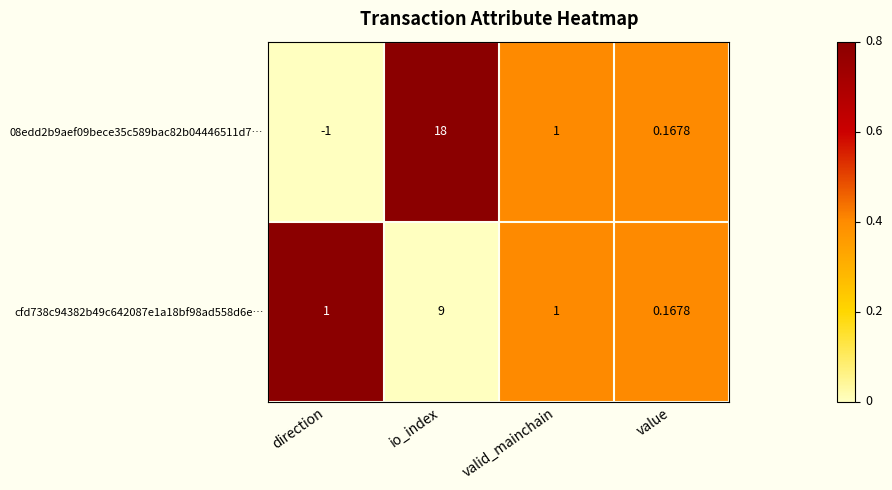

List the series in order of their peak value, lowest first.

cfd738c94382b49c642087e1a18bf98ad558d6e…, 08edd2b9aef09bece35c589bac82b04446511d7…